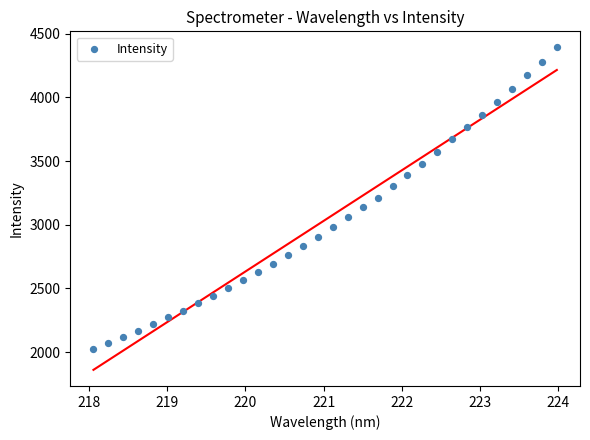

What is the range of X values (max minus min)?

5.9